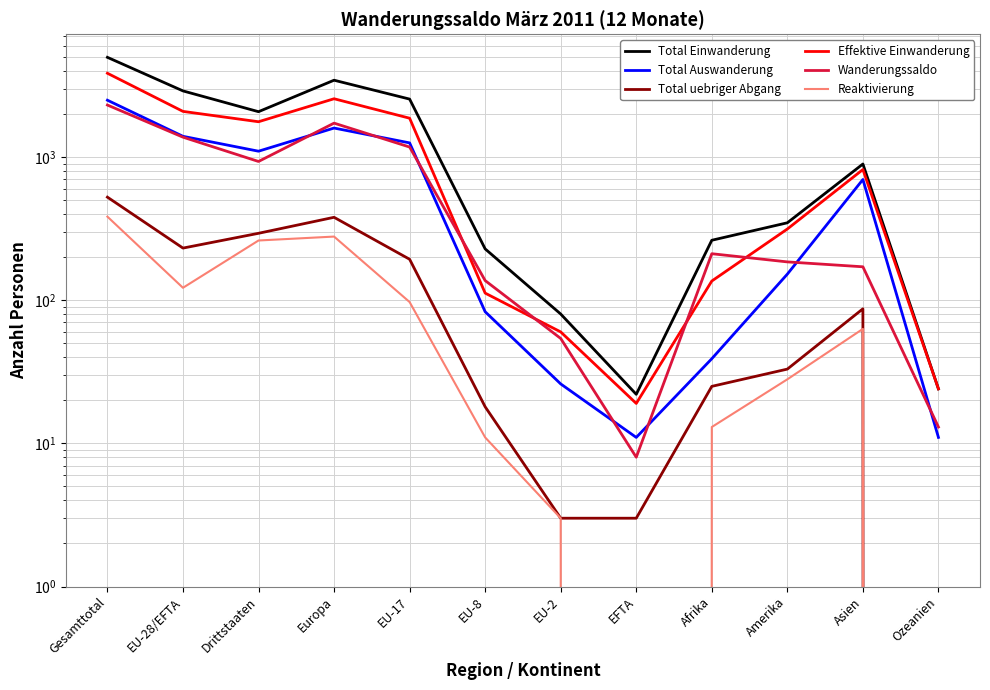

What is the label of the 8th point from the right?

EU-17